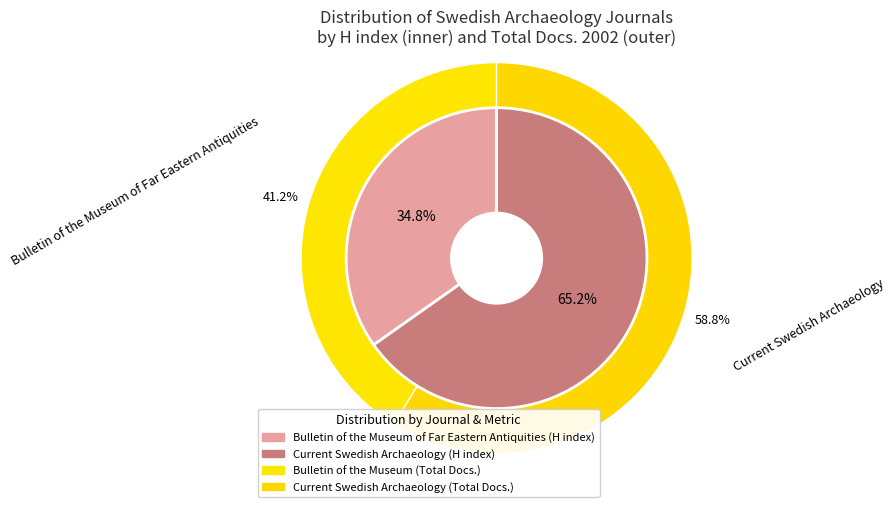

Rank the categories by H index value from lowest to highest.

Bulletin of the Museum of Far Eastern Antiquities, Current Swedish Archaeology